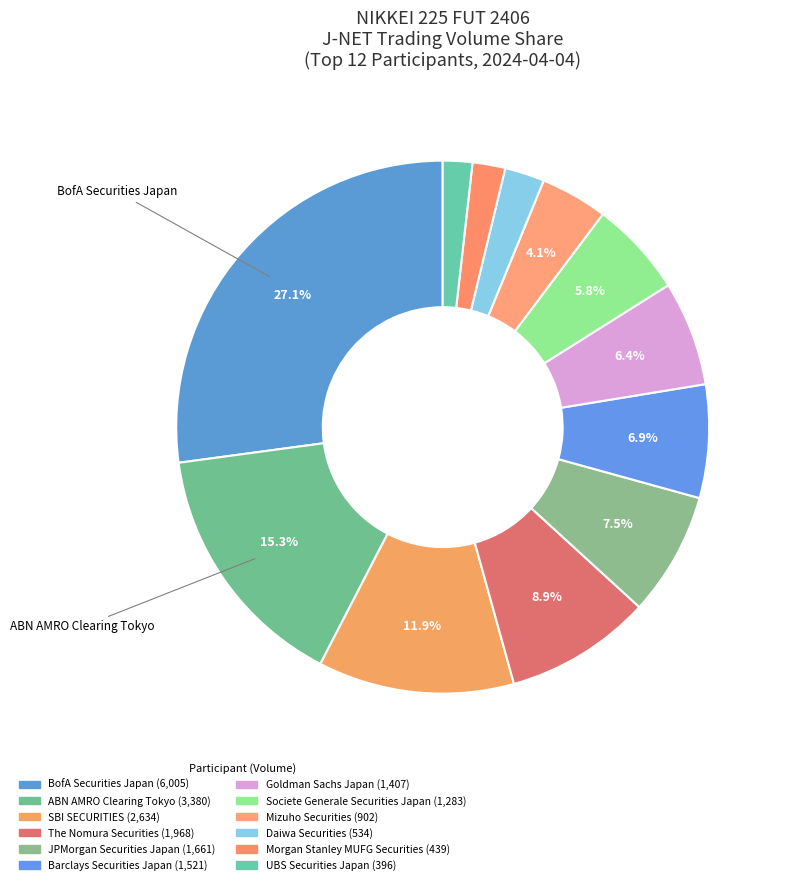

Is the sum of Mizuho Securities and Societe Generale Securities Japan greater than half?

No